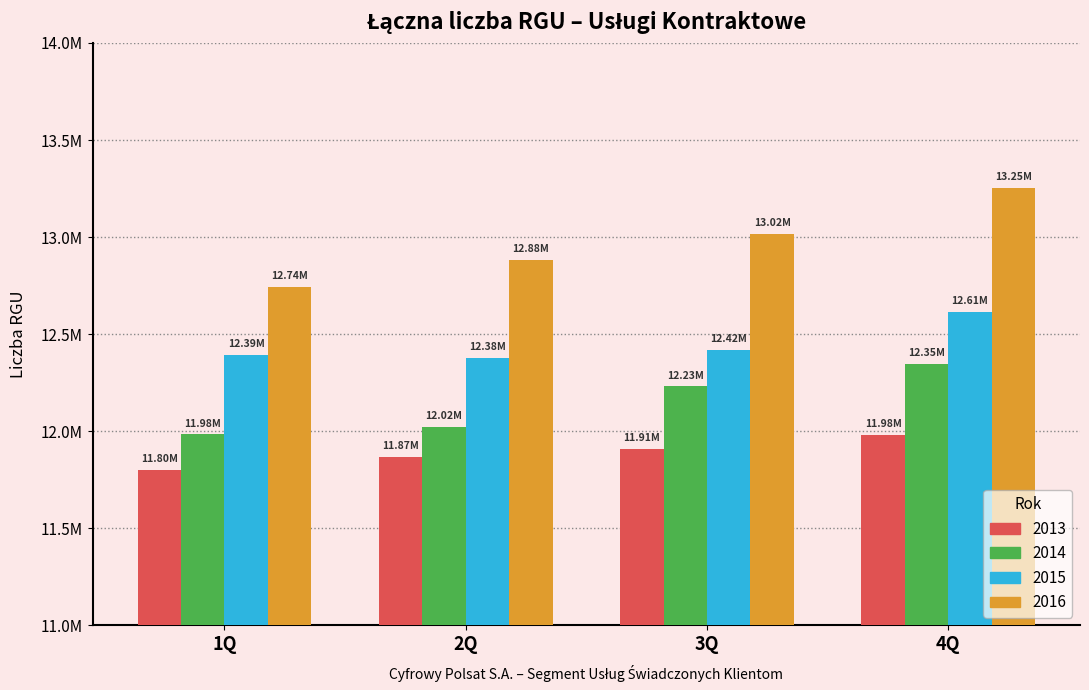

Are the bars grouped side by side (vs. stacked)?

Yes